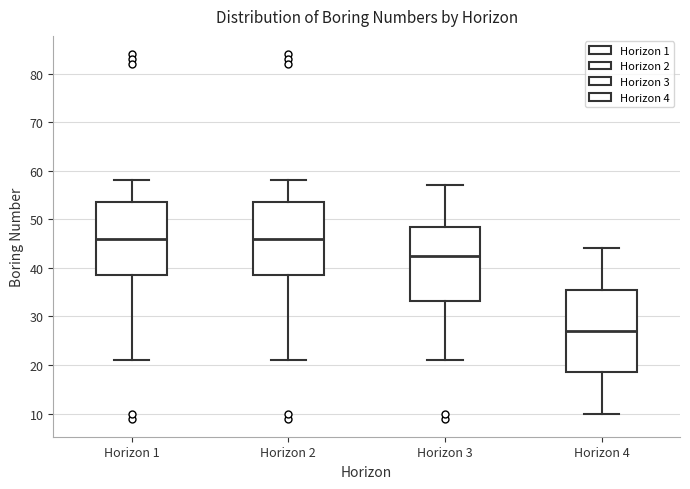

Reading left to right, read every box against the y-axis: the position of its median line, the range the box covers, and the ends of its whiskers. The values are not printed on the chart, so give them approximately, as read against the axis.

Horizon 1: median 46, box 39 to 54, whiskers 21 to 58
Horizon 2: median 46, box 39 to 54, whiskers 21 to 58
Horizon 3: median 43, box 33 to 49, whiskers 21 to 57
Horizon 4: median 27, box 19 to 36, whiskers 10 to 44